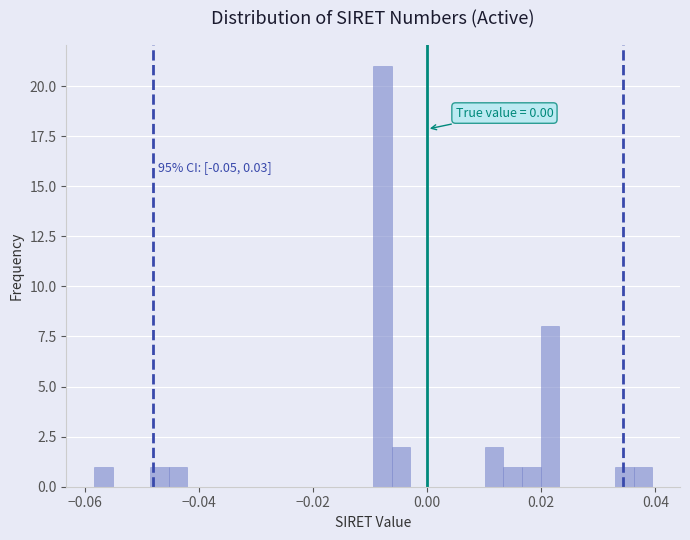

Around what value on the x-axis is the tallest bar? Give the approximate position of its centre, as read against the axis.

-0.008